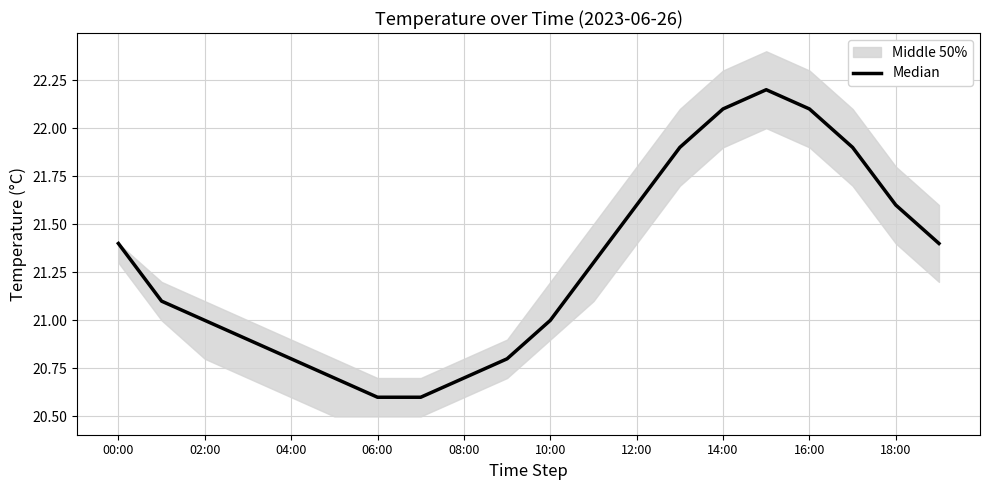

What is the average value?

21.3